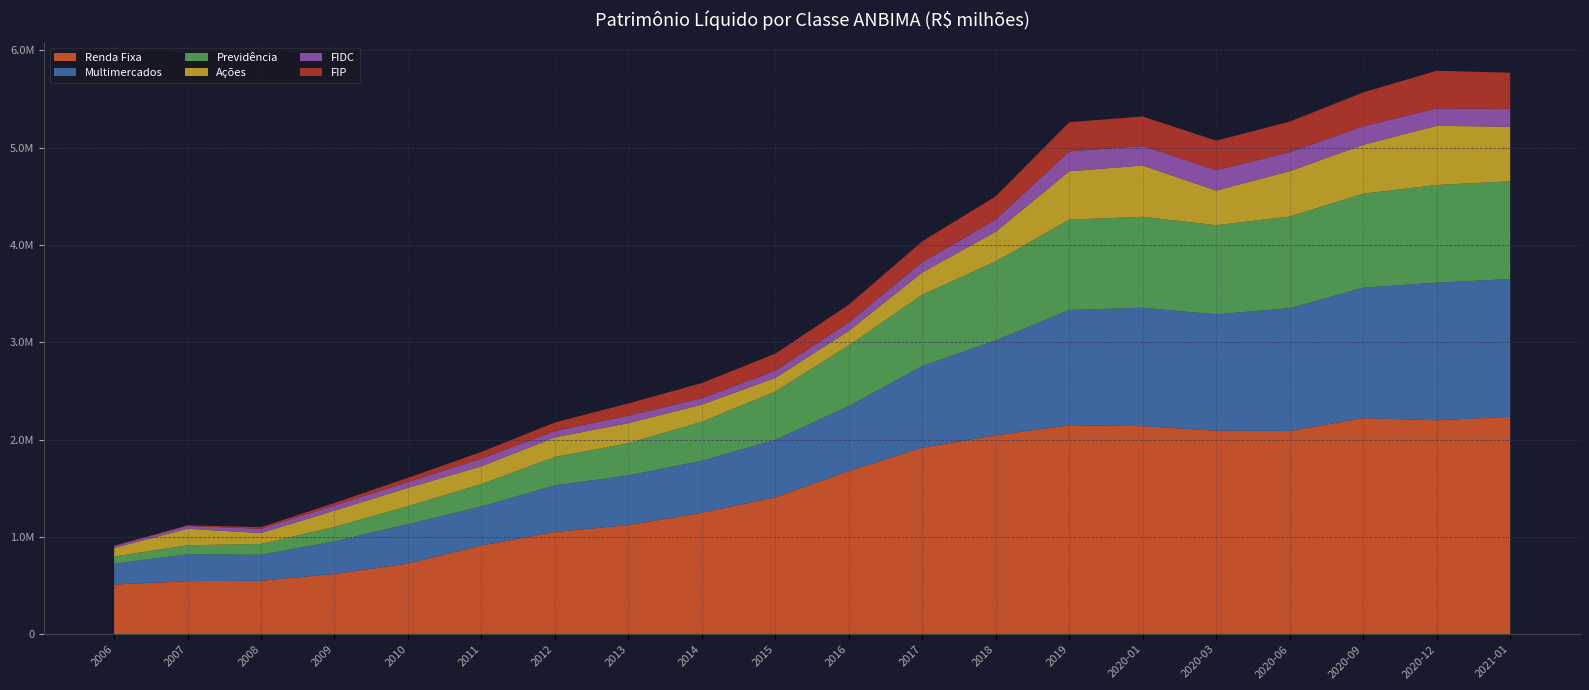

Reading left to right, list all the values displayed in this chart.

Renda Fixa: 2006=510238.3	2007=545333.9	2008=549665.7	2009=618938.3	2010=726139.1	2011=911217.9	2012=1050899.3	2013=1121056.2	2014=1248175.8	2015=1407334.4	2016=1676741.7	2017=1916905.2	2018=2044375.5	2019=2147310.8	2020-01=2137809.9	2020-03=2091871.2	2020-06=2087886.4	2020-09=2220956.2	2020-12=2198344.1	2021-01=2233412.3
Multimercados: 2006=213348.2	2007=276059.4	2008=266145.1	2009=335925.5	2010=405222.3	2011=401462.3	2012=478600.7	2013=510462.7	2014=534694.3	2015=590238.6	2016=668829.6	2017=839145.3	2018=974775.6	2019=1184513.9	2020-01=1216756.3	2020-03=1195259.8	2020-06=1262581.4	2020-09=1339600.7	2020-12=1413996.6	2021-01=1416489.4
Previdência: 2006=74534.6	2007=92558.6	2008=111413.2	2009=149020.4	2010=184105.1	2011=230874.7	2012=291658.4	2013=331161.2	2014=400146.6	2015=497007.9	2016=622027.4	2017=733730.7	2018=811543.4	2019=928711.8	2020-01=934856.2	2020-03=915430.6	2020-06=941877.1	2020-09=966526.5	2020-12=1003861.7	2021-01=1004391.1
Ações: 2006=88211.5	2007=169355.5	2008=112475.7	2009=166002.2	2010=189058.7	2011=181485.1	2012=202561.0	2013=205989.6	2014=176254.4	2015=139630.2	2016=149934.7	2017=228170.7	2018=305920.3	2019=496516.9	2020-01=526860.5	2020-03=356153.5	2020-06=465495.8	2020-09=501735.5	2020-12=608302.6	2021-01=560422.3
FIDC: 2006=19330.2	2007=28688.4	2008=43523.4	2009=53288.3	2010=59432.1	2011=78431.3	2012=64607.6	2013=77546.5	2014=66525.5	2015=74780.8	2016=87431.0	2017=105898.2	2018=123915.4	2019=204513.2	2020-01=200224.9	2020-03=209585.9	2020-06=194389.3	2020-09=191265.6	2020-12=178702.2	2021-01=183334.1
FIP: 2006=4316.8	2007=7363.3	2008=16581.1	2009=25539.1	2010=42863.2	2011=69856.1	2012=87739.5	2013=125238.0	2014=155222.7	2015=174193.0	2016=181942.8	2017=213910.3	2018=239822.1	2019=299558.5	2020-01=303663.8	2020-03=303234.2	2020-06=314961.8	2020-09=347627.5	2020-12=386859.2	2021-01=371518.2